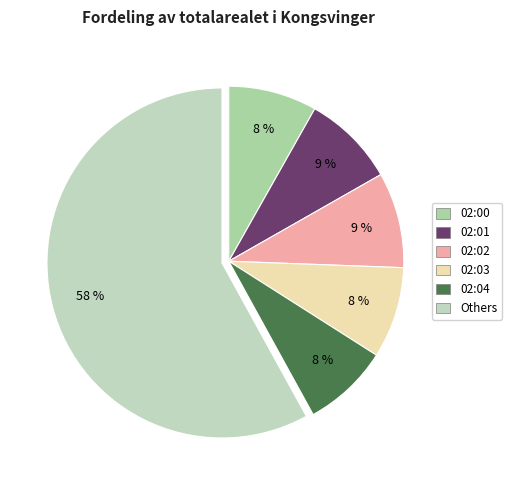

Count the number of slices in the pie.

6